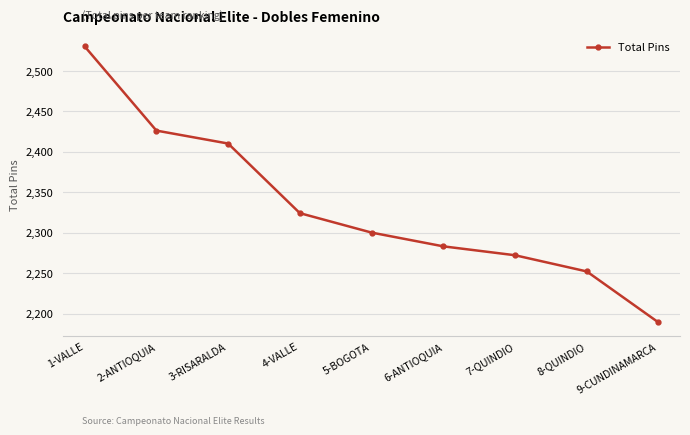

True or false: there are more than 1 points higher than both neighbors.

False